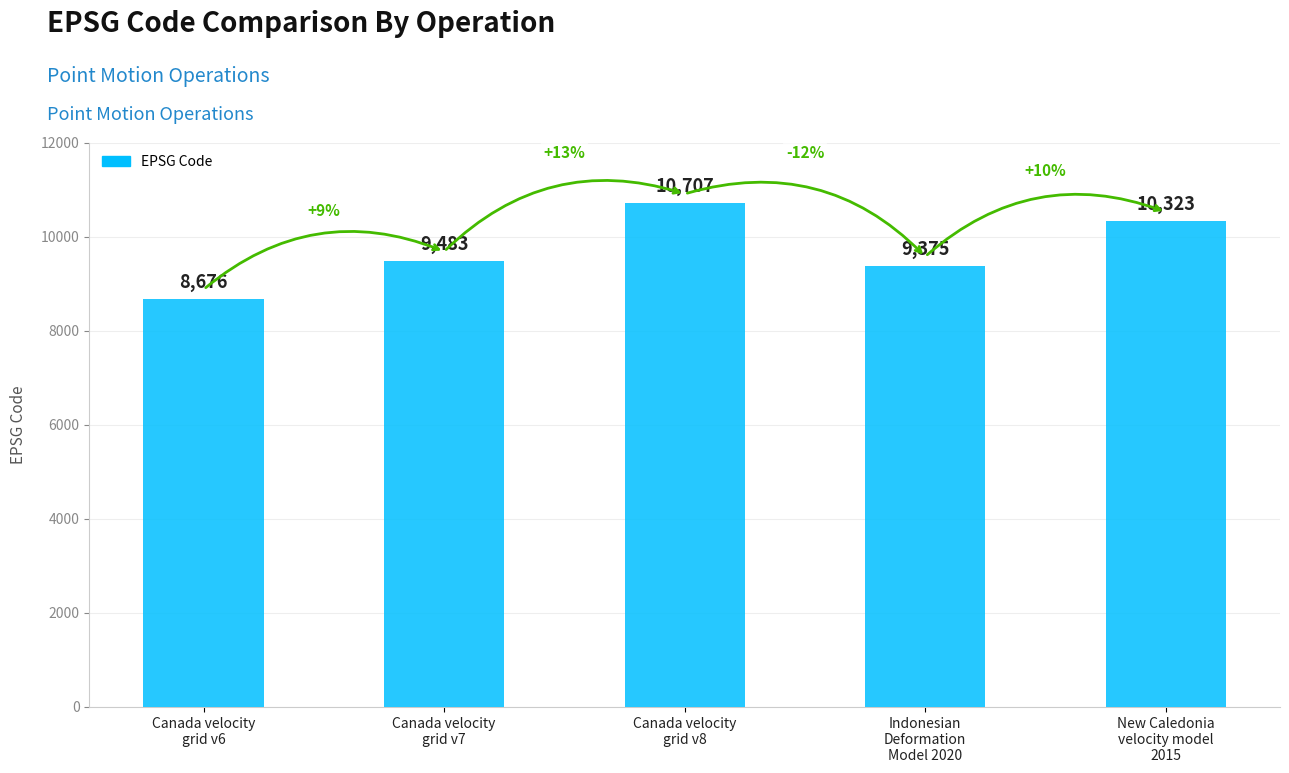

What is the difference between the maximum and minimum values?

2031